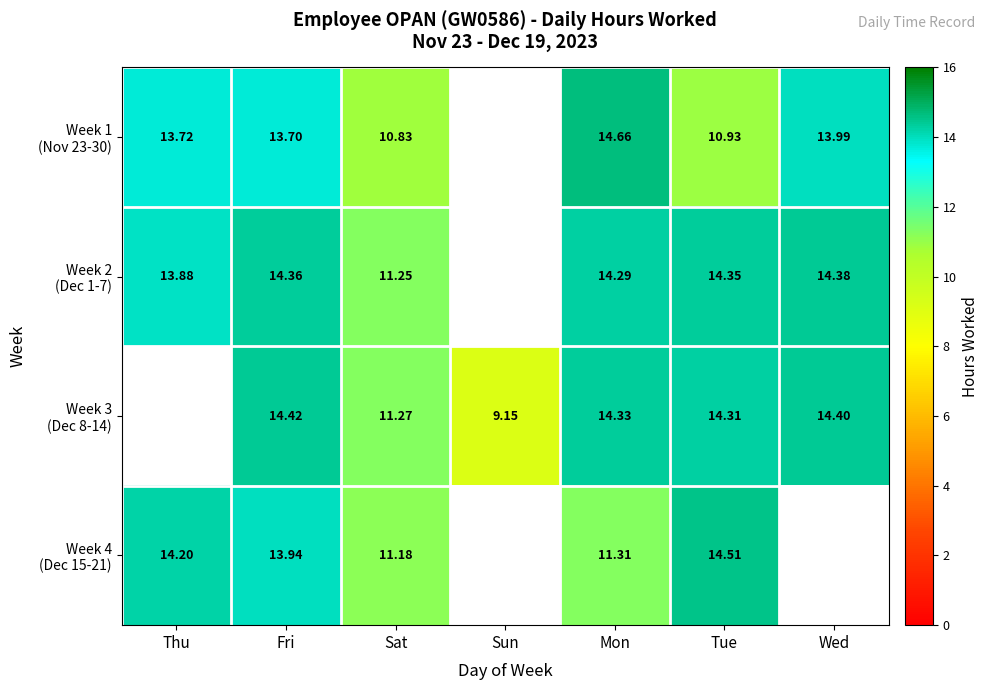

At Fri, list the series in order from largest to smallest.

Week 3 (Dec 8-14), Week 2 (Dec 1-7), Week 4 (Dec 15-21), Week 1 (Nov 23-30)